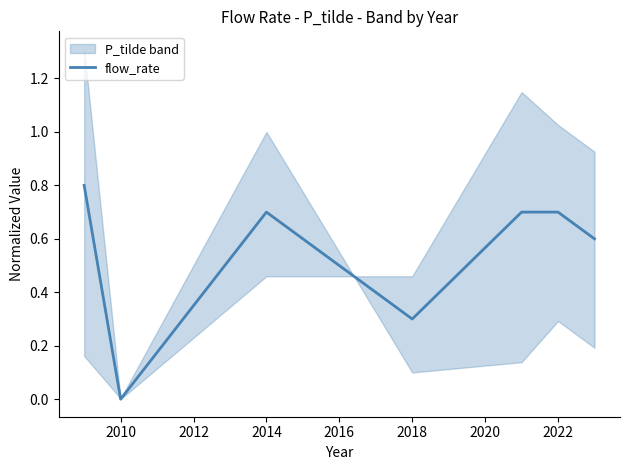

At which category does the data reach its first local valley?

2010